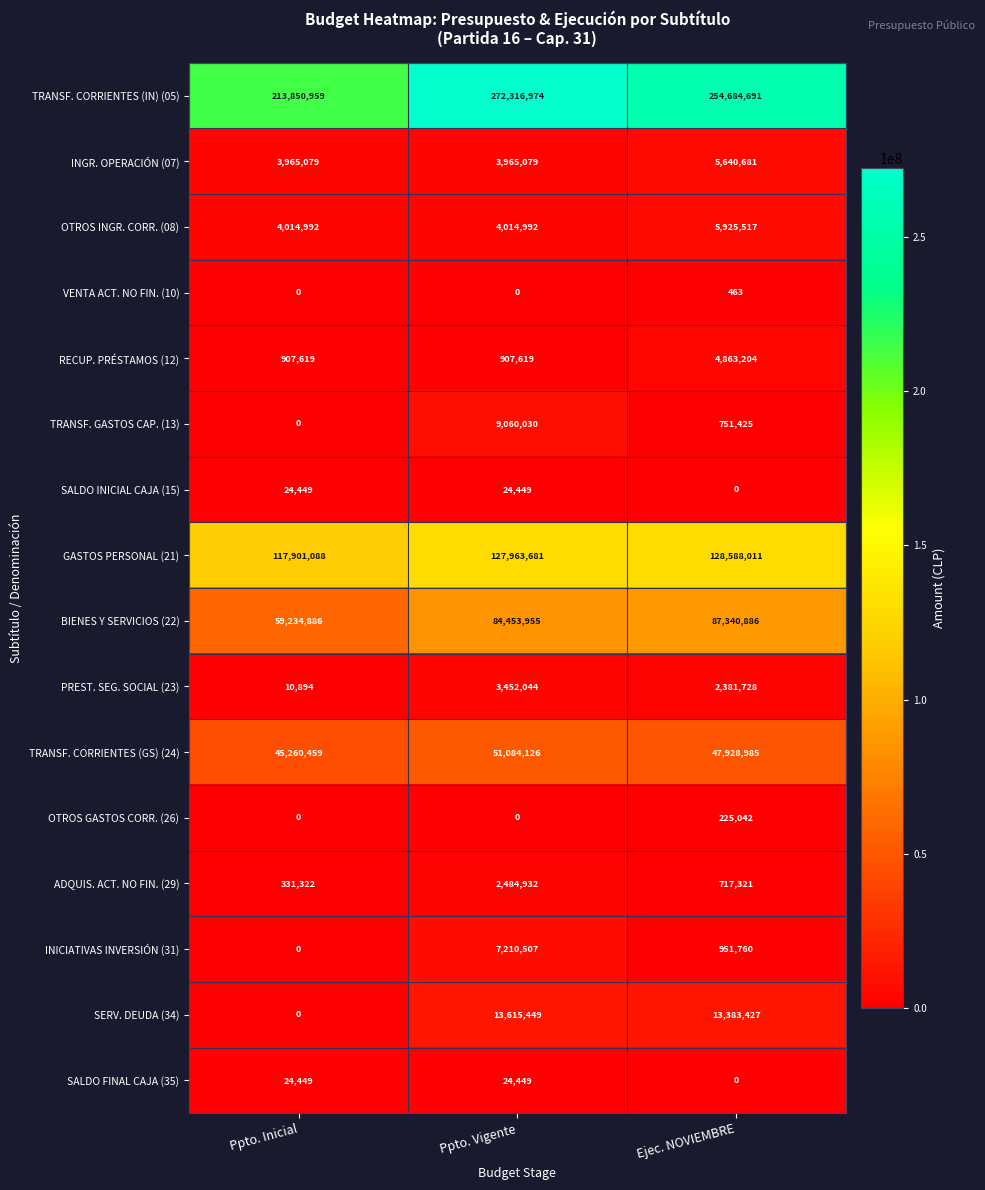

Where is SALDO INICIAL CAJA (15) nearest to the value 12224?

Ejec. NOVIEMBRE